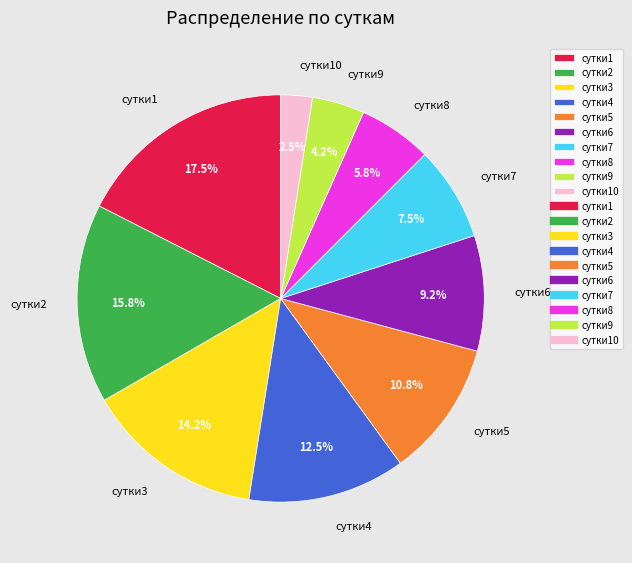

Does any single category account for the majority?

No